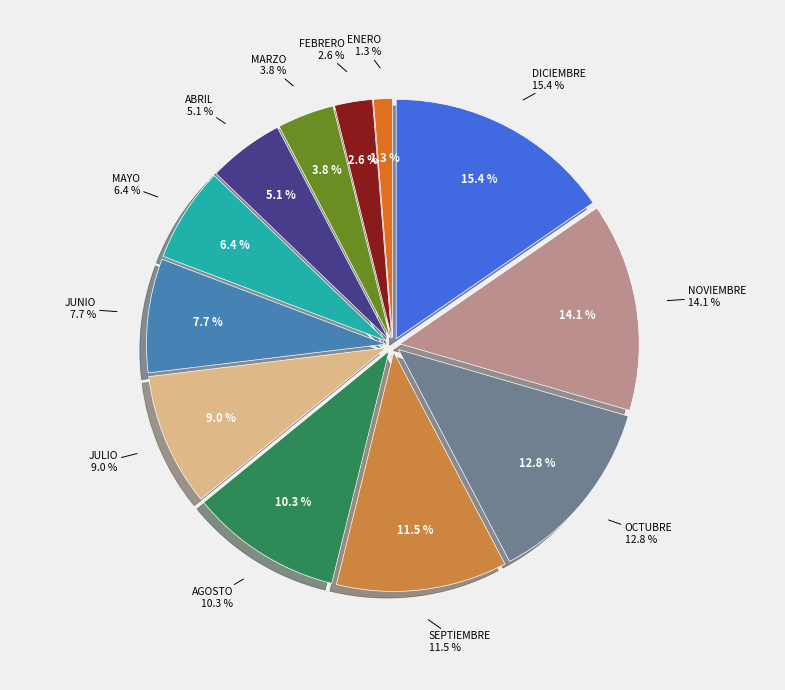

What percentage is the DICIEMBRE slice, to the nearest percent?

15%